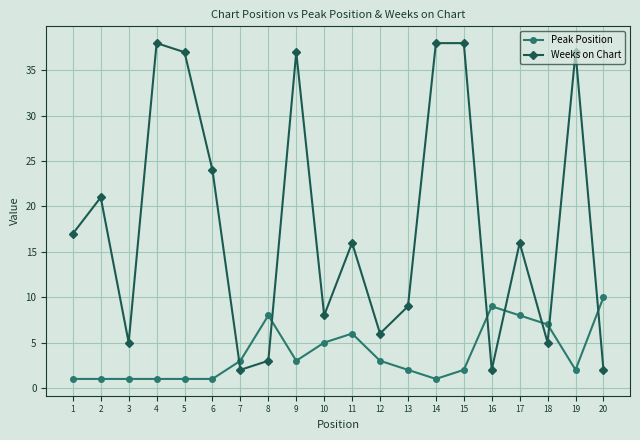

Which series has the largest range (max minus min)?

Weeks on Chart